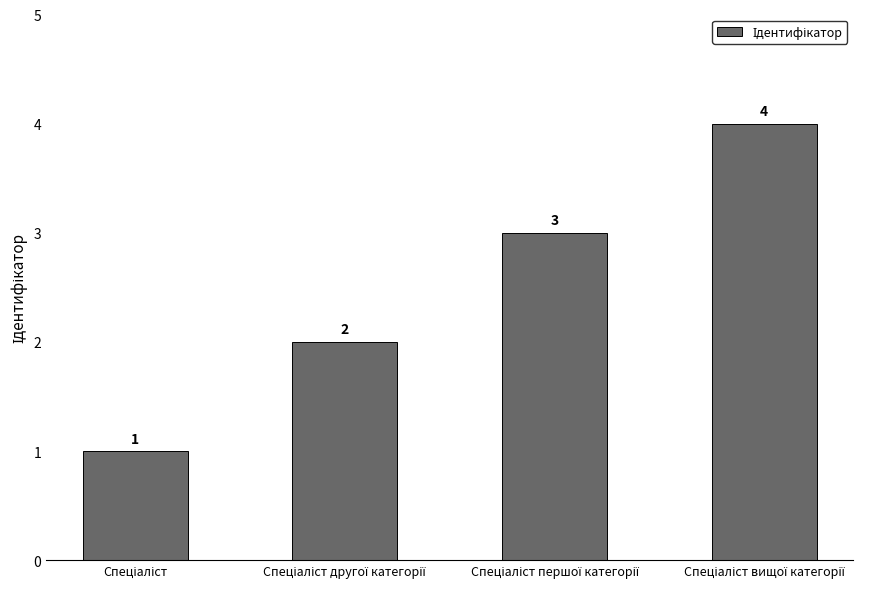

Reading left to right, transcribe all the data shown in this chart.

1	2	3	4